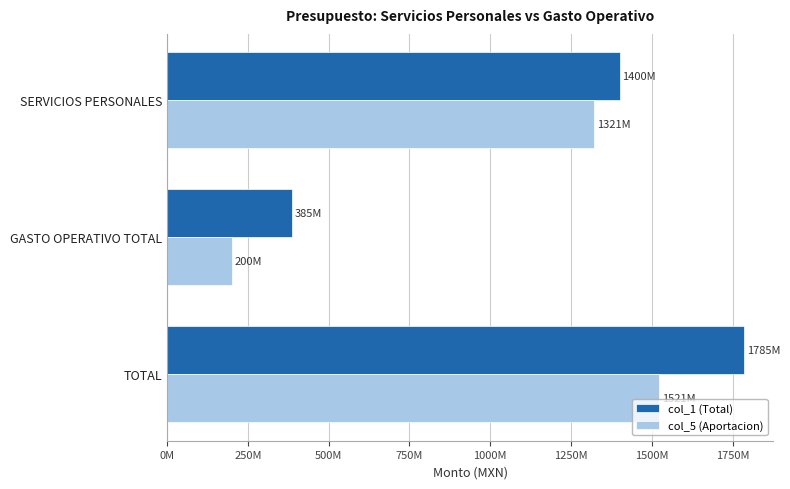

What is the value of the col_1 (Total) bar at the 1st from the left?

1399887724.0